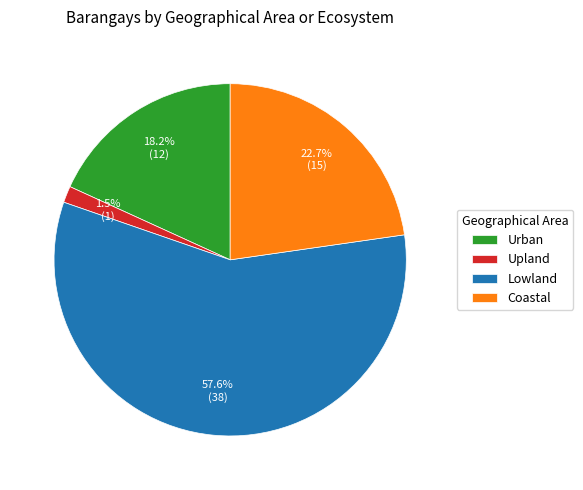

How many segments does this pie chart have?

4